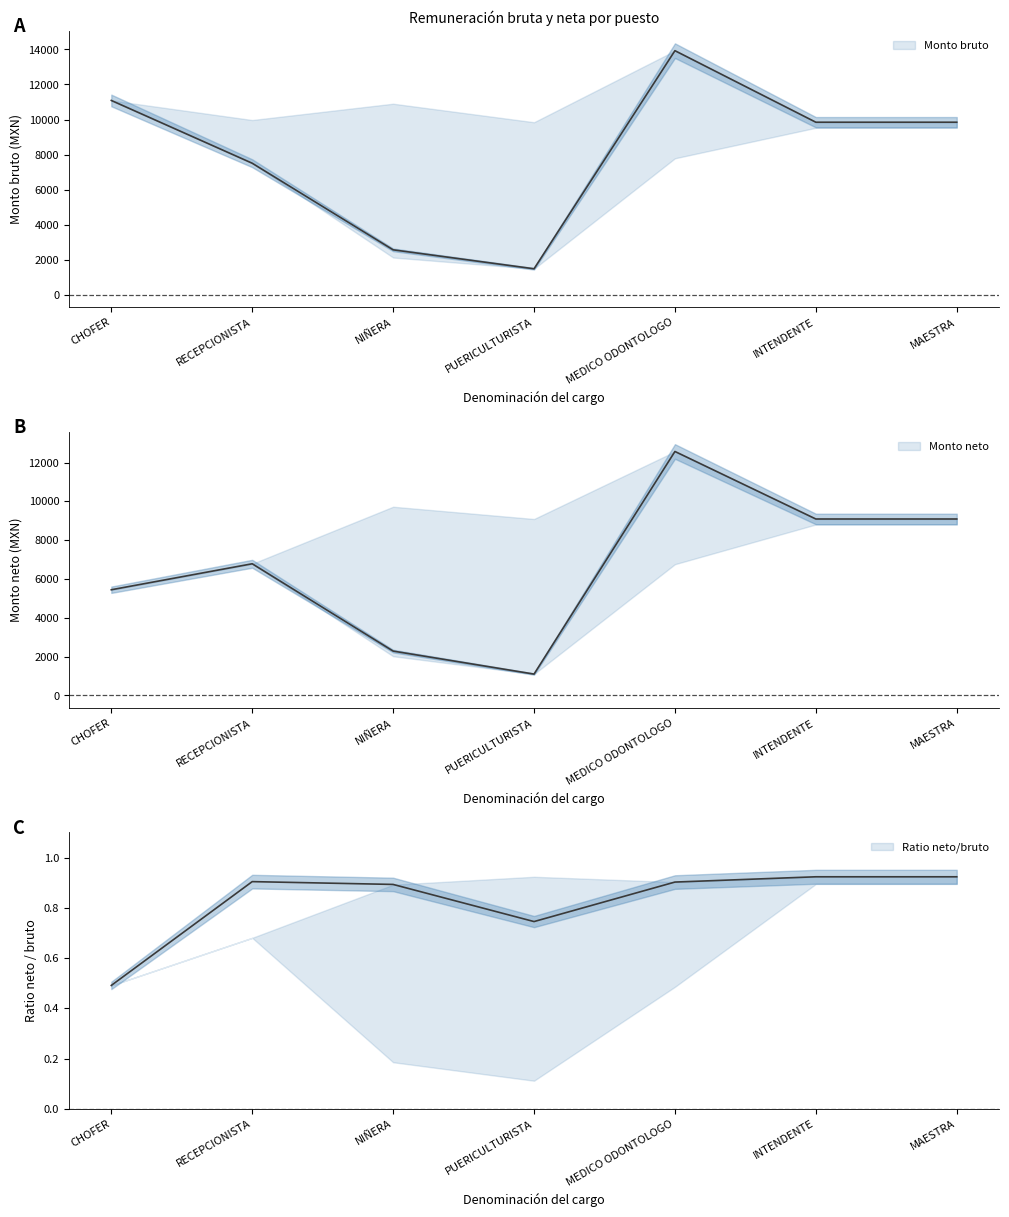

At how many categories does at least one series exceed 3178?

7